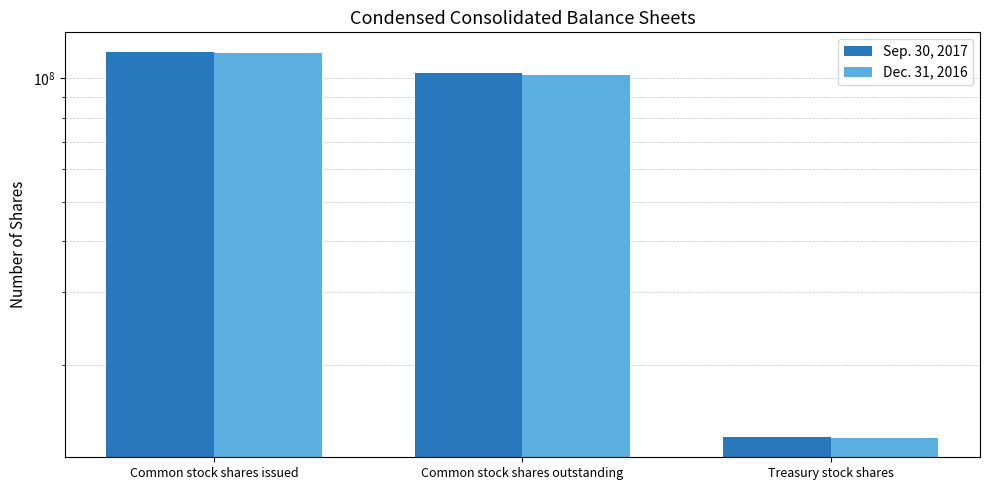

Between Common stock shares issued and Common stock shares outstanding, which is larger?

Common stock shares issued